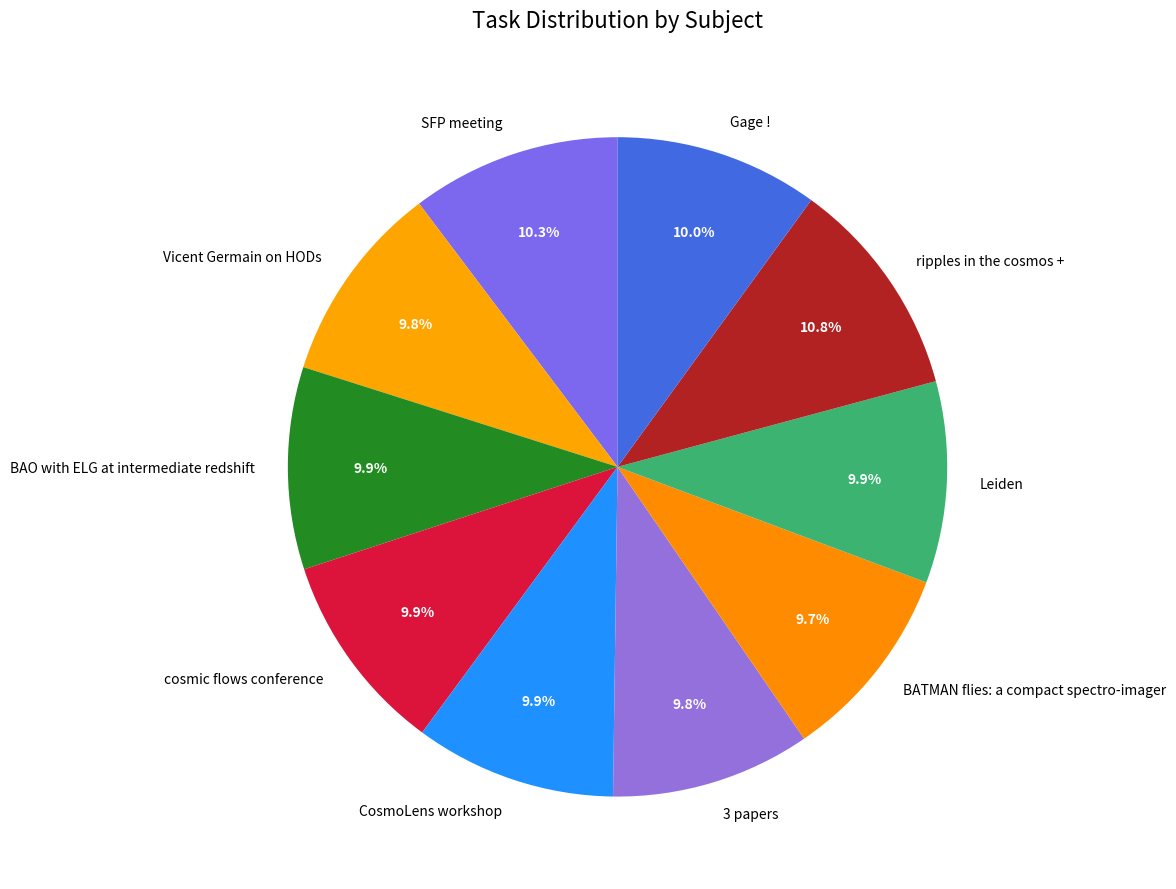

True or false: Vicent Germain on HODs accounts for 10% of the total.

True